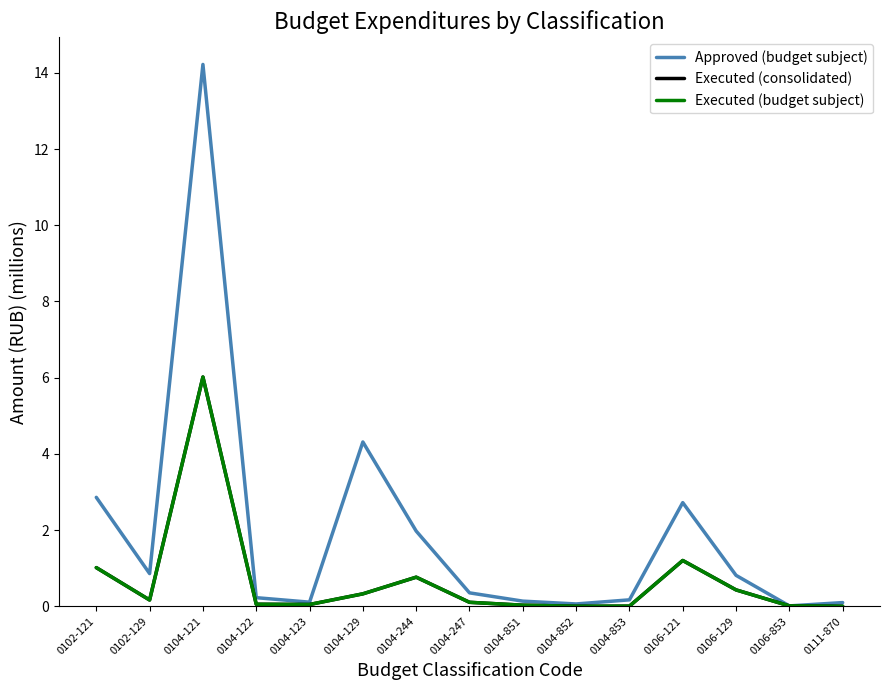

Does the chart have visible grid lines?

No